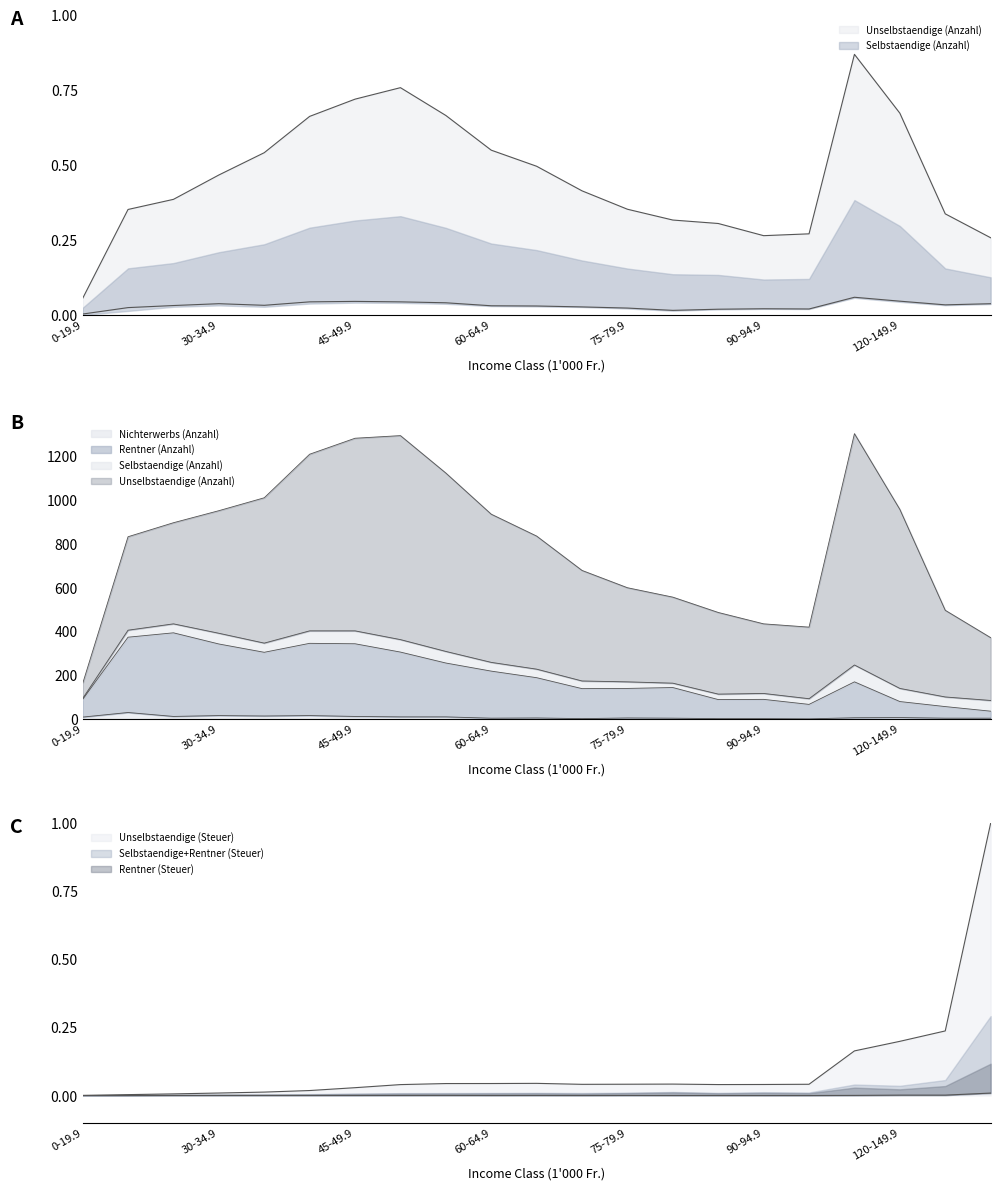

Is the value of Rentner (Anzahl) at 65-69.9 greater than the value of Unselbstaendige (Anzahl) at 30-34.9?

Yes